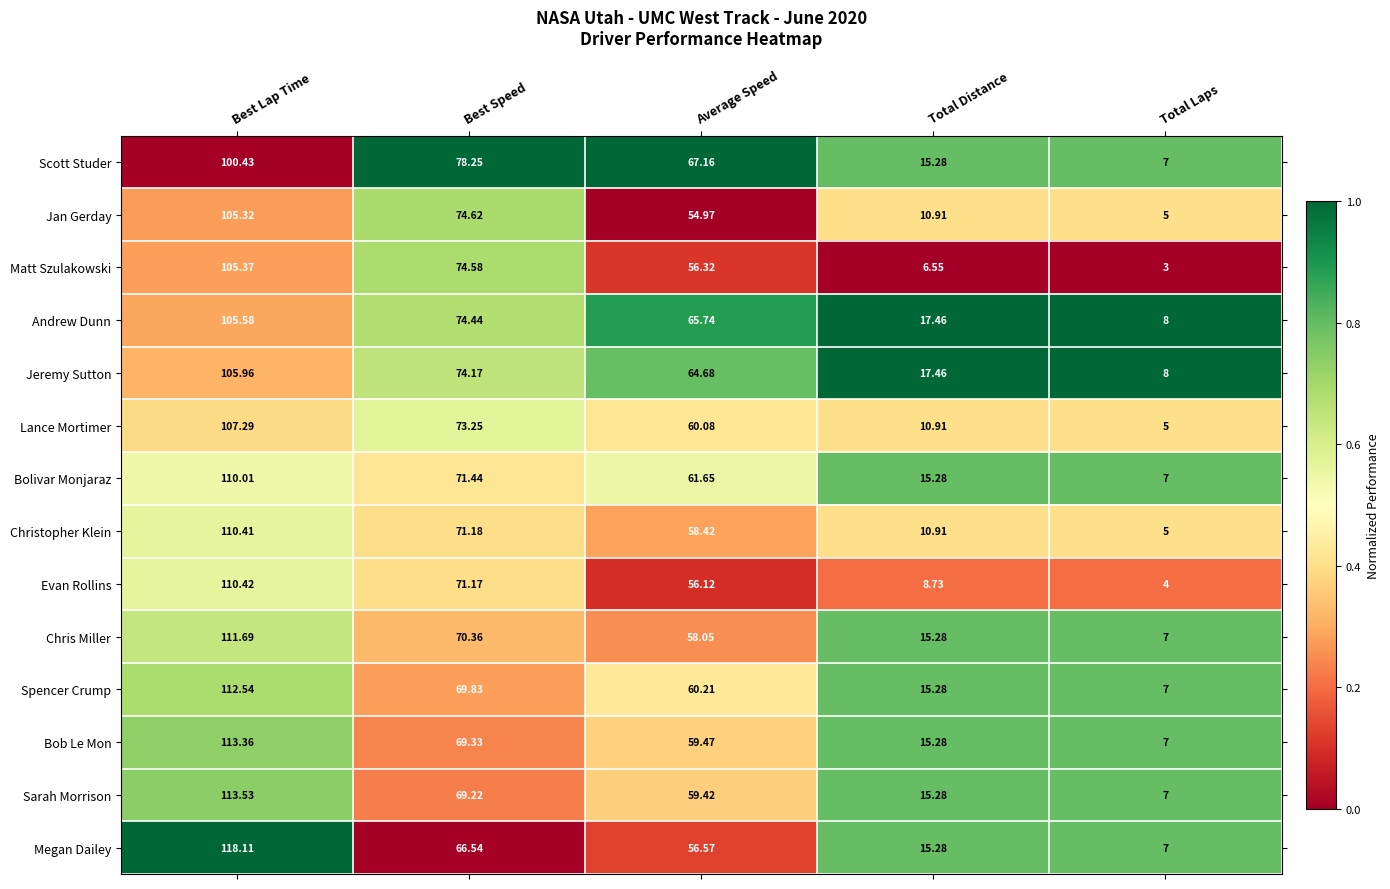

Which category has the highest value in the Spencer Crump series?

Best Lap Time